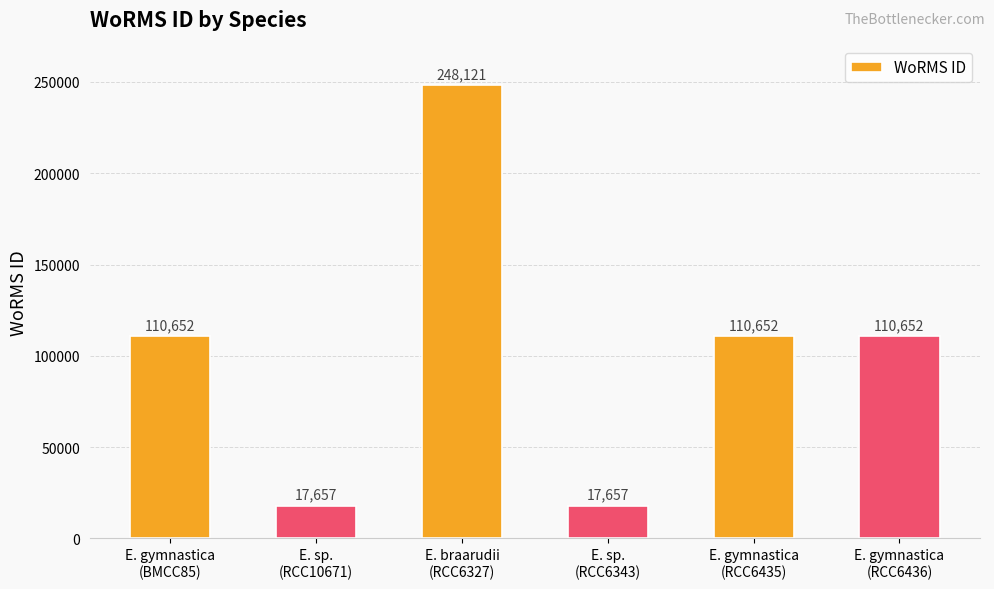

Reading left to right, transcribe all the data shown in this chart.

110652	17657	248121	17657	110652	110652